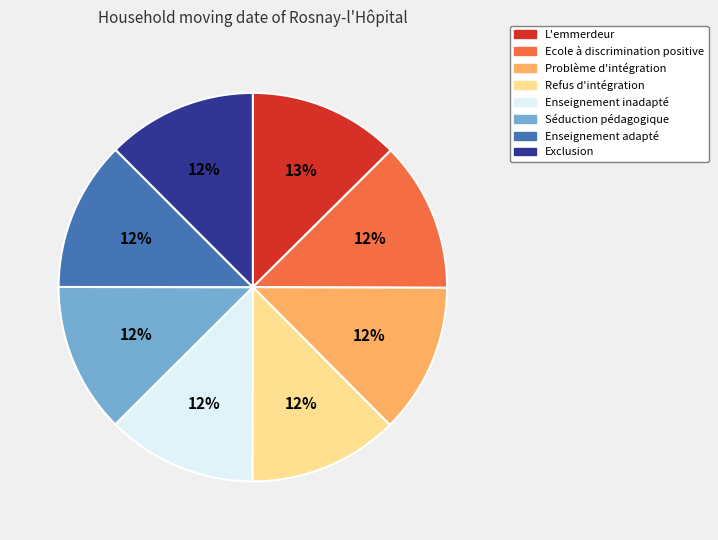

Is the sum of Séduction pédagogique and Refus d'intégration greater than half?

No